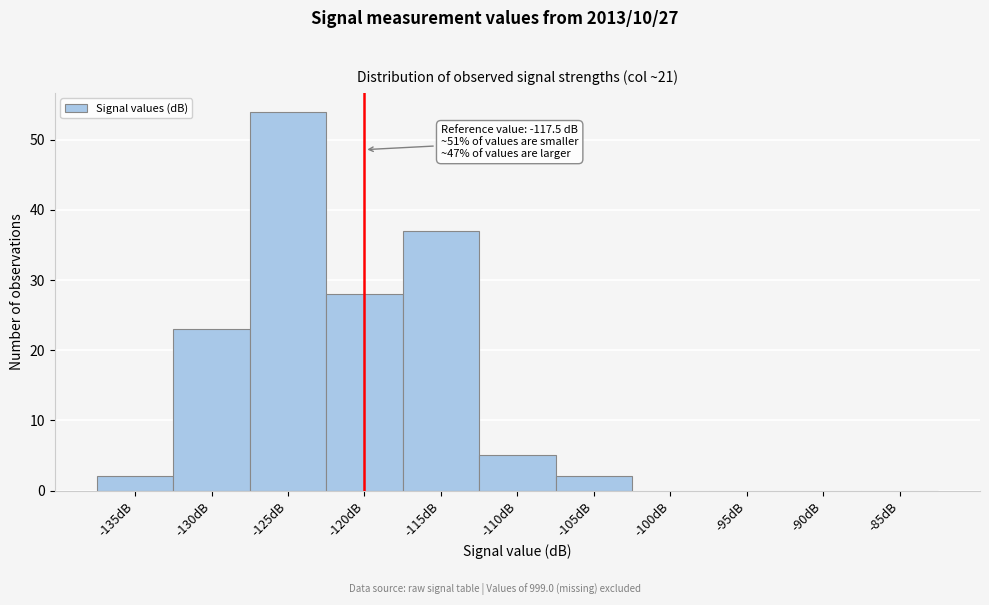

Reading right to left, list all the values displayed in this chart.

-85dB=0	-90dB=0	-95dB=0	-100dB=0	-105dB=2	-110dB=5	-115dB=37	-120dB=28	-125dB=54	-130dB=23	-135dB=2